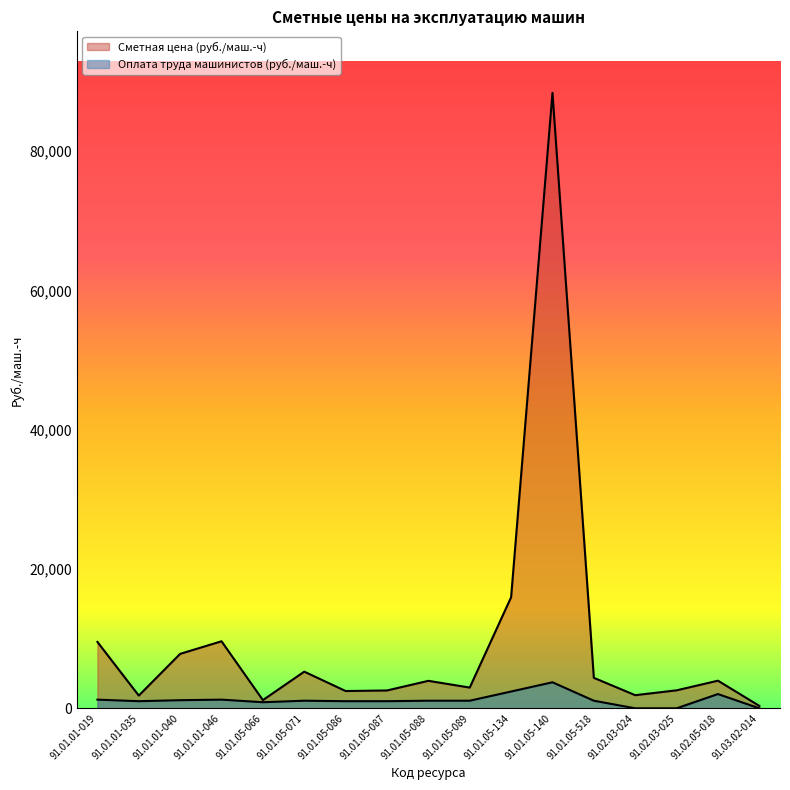

The value of Оплата труда машинистов (руб./маш.-ч) at 91.01.05-086 is 634.4. True or false?

False